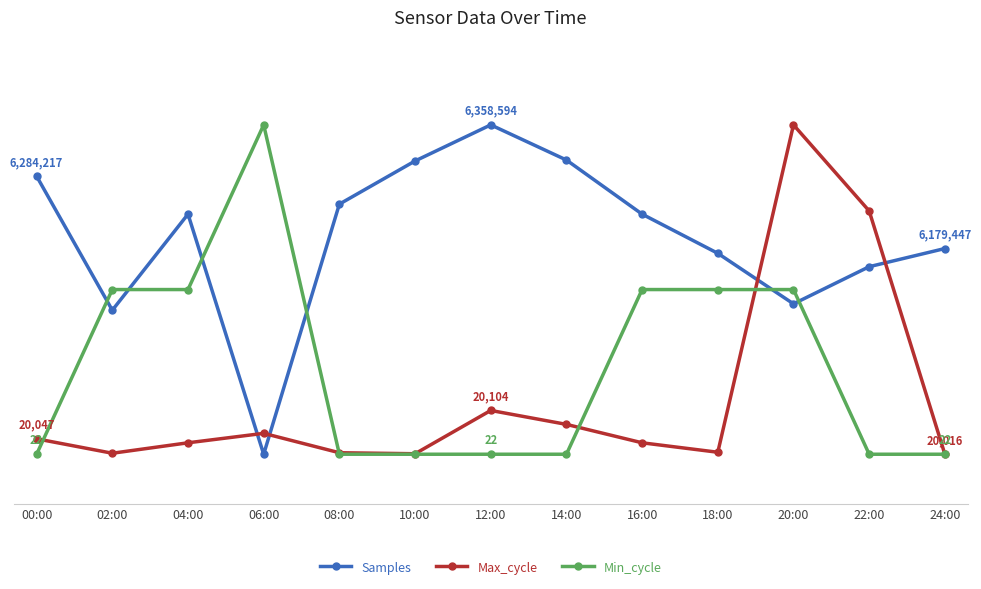

What is the average value of the Min_cycle series?

0.3